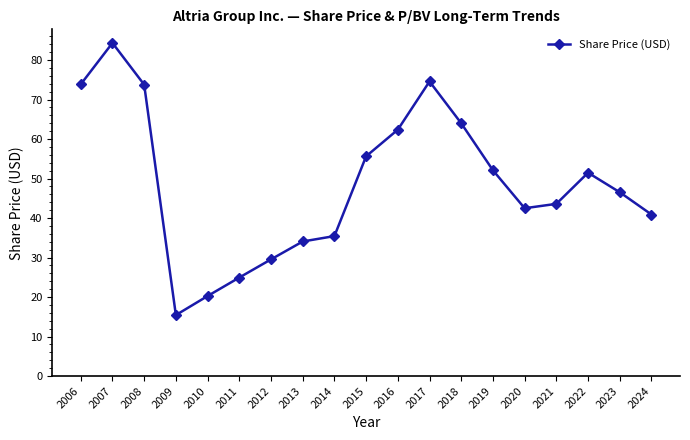

At which label does the data first exceed 46?

2006